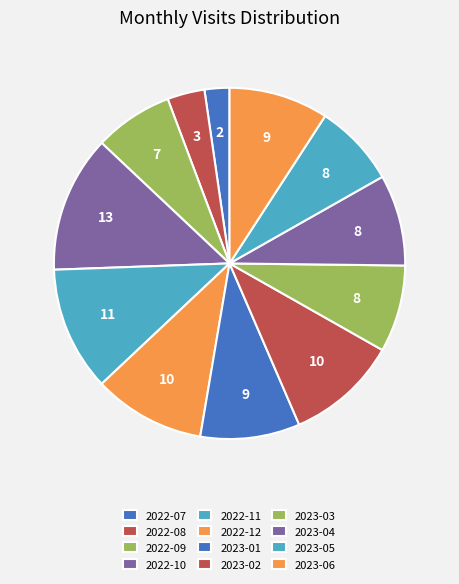

What is the ratio of the value at 2023-03 to the value at 2022-10?

0.6